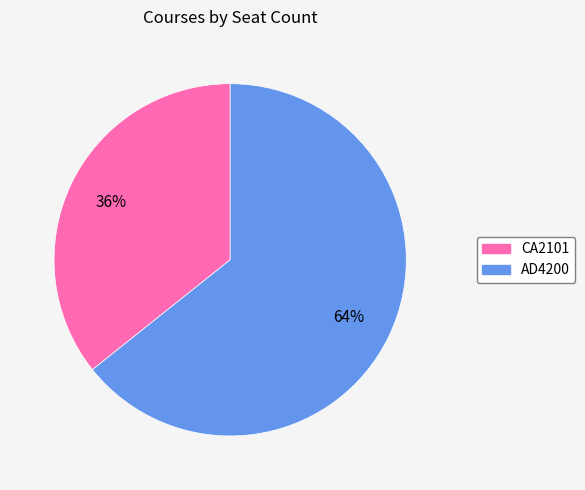

Does CA2101 represent more than half of the total?

No